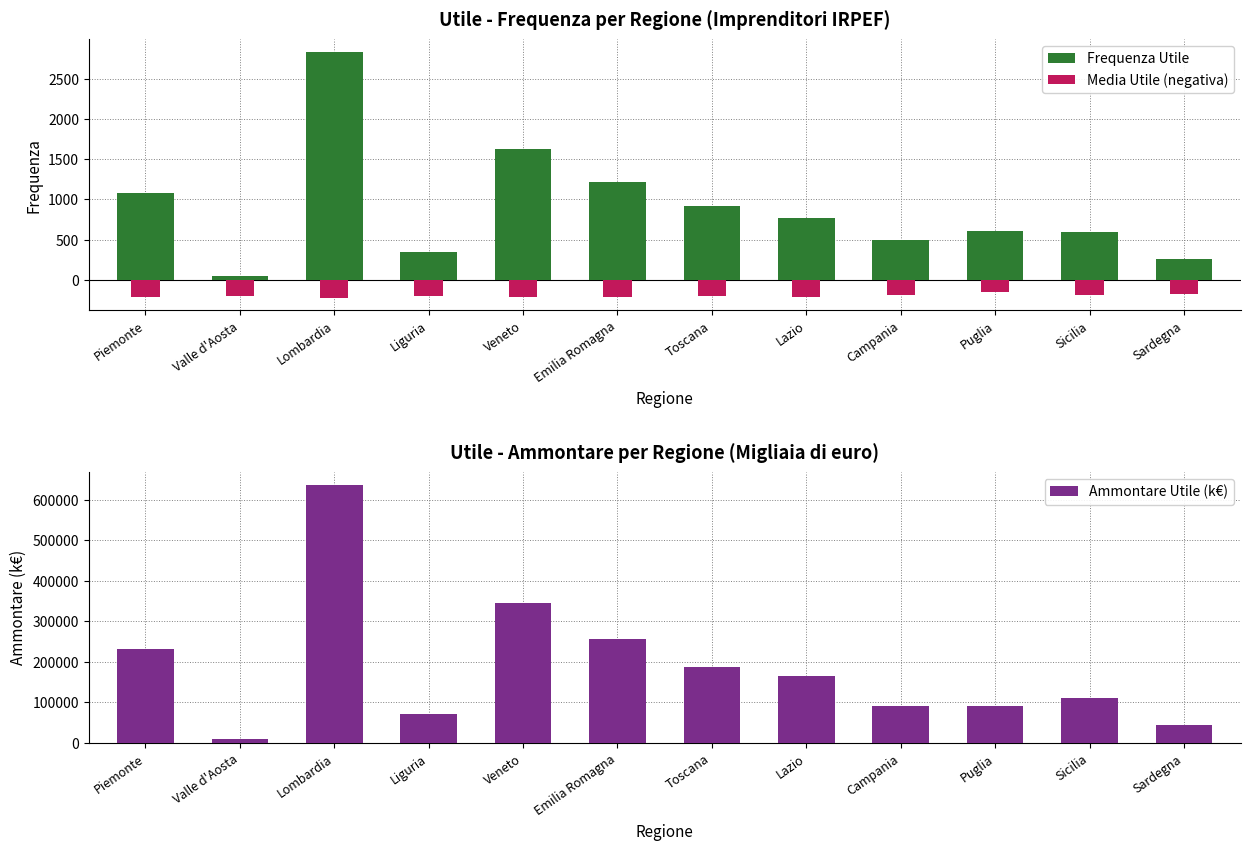

Reading left to right, transcribe all the data shown in this chart.

Frequenza Utile: 1079.0	49.0	2837.0	348.0	1620.0	1221.0	912.0	770.0	496.0	609.0	595.0	260.0
Media Utile (negativa): -214.0	-200.2	-224.6	-207.2	-213.5	-210.0	-205.2	-215.8	-183.8	-149.6	-186.3	-170.8
Ammontare Utile (k€): 230906.0	9811.0	637127.0	72102.0	345881.0	256417.0	187144.0	166187.0	91180.0	91105.0	110878.0	44394.0